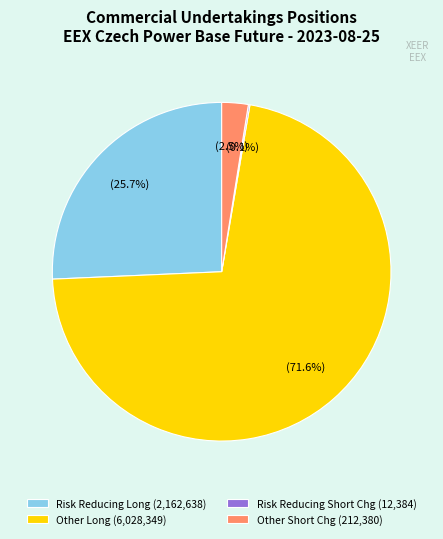

How much of the chart is everything except Other Short Chg (212,380)?

97.5%